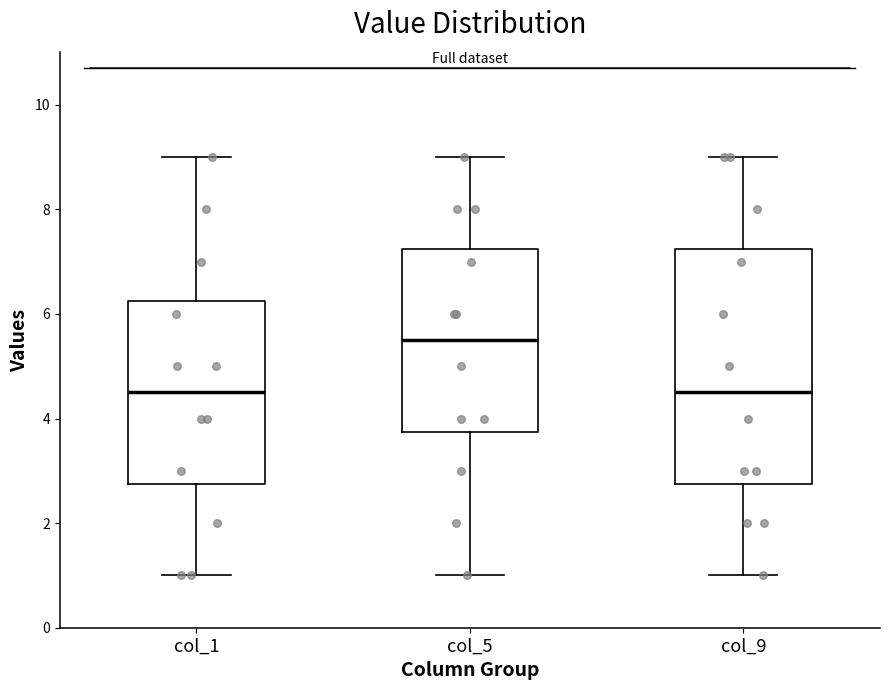

Where does the median line of the box for col_9 sit on the y-axis? The values are not printed on the chart, so give them approximately, as read against the axis.

4.6